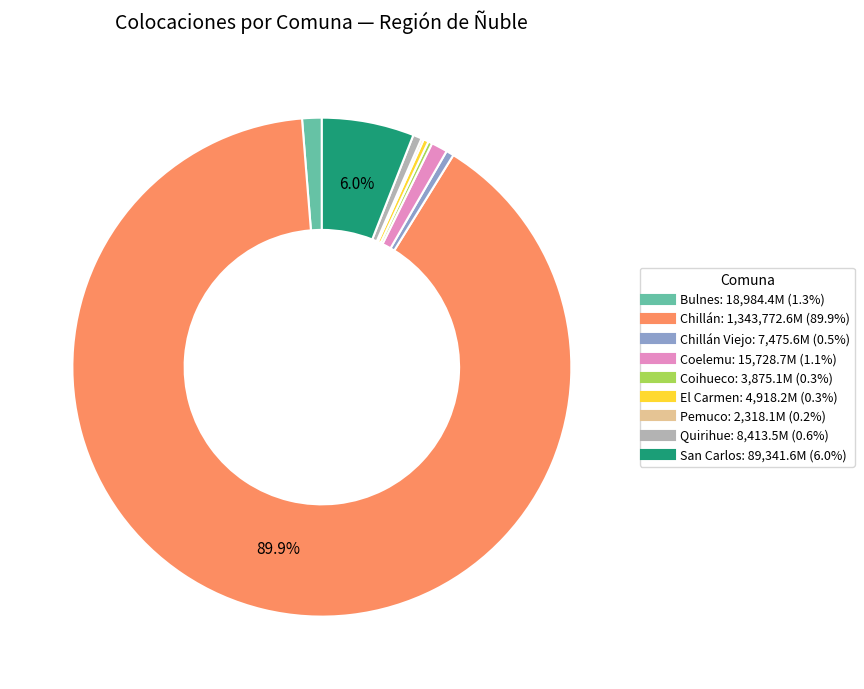

Does any single category account for the majority?

Yes